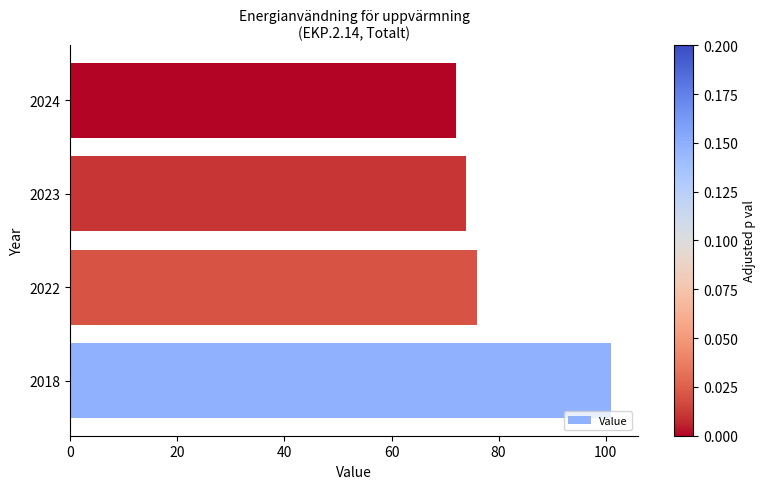

What is the sum of all values?

323